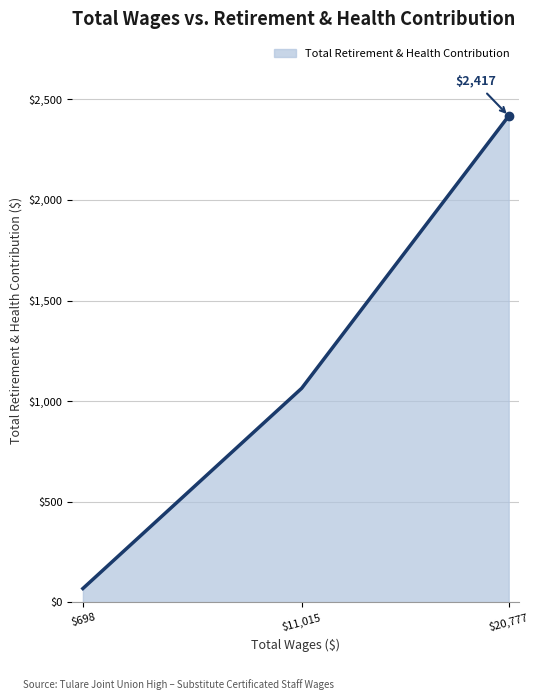

At which label is the value closest to 1243?

$11,015